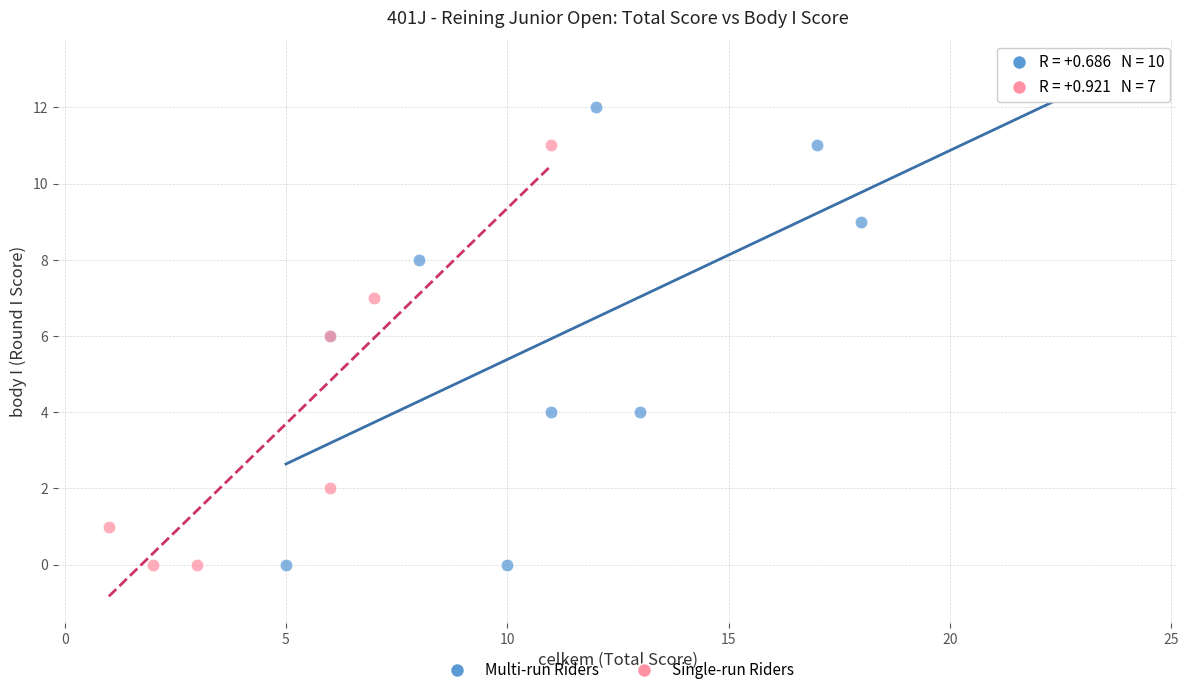

Which series contains the highest Y value?

Multi-run Riders